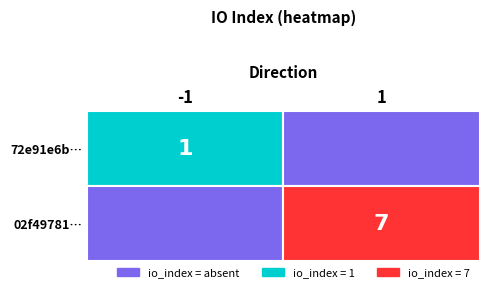

How many values in 72e91e6bcc4cb36b9530260b2078eb3bc1b51bf are above zero?

1